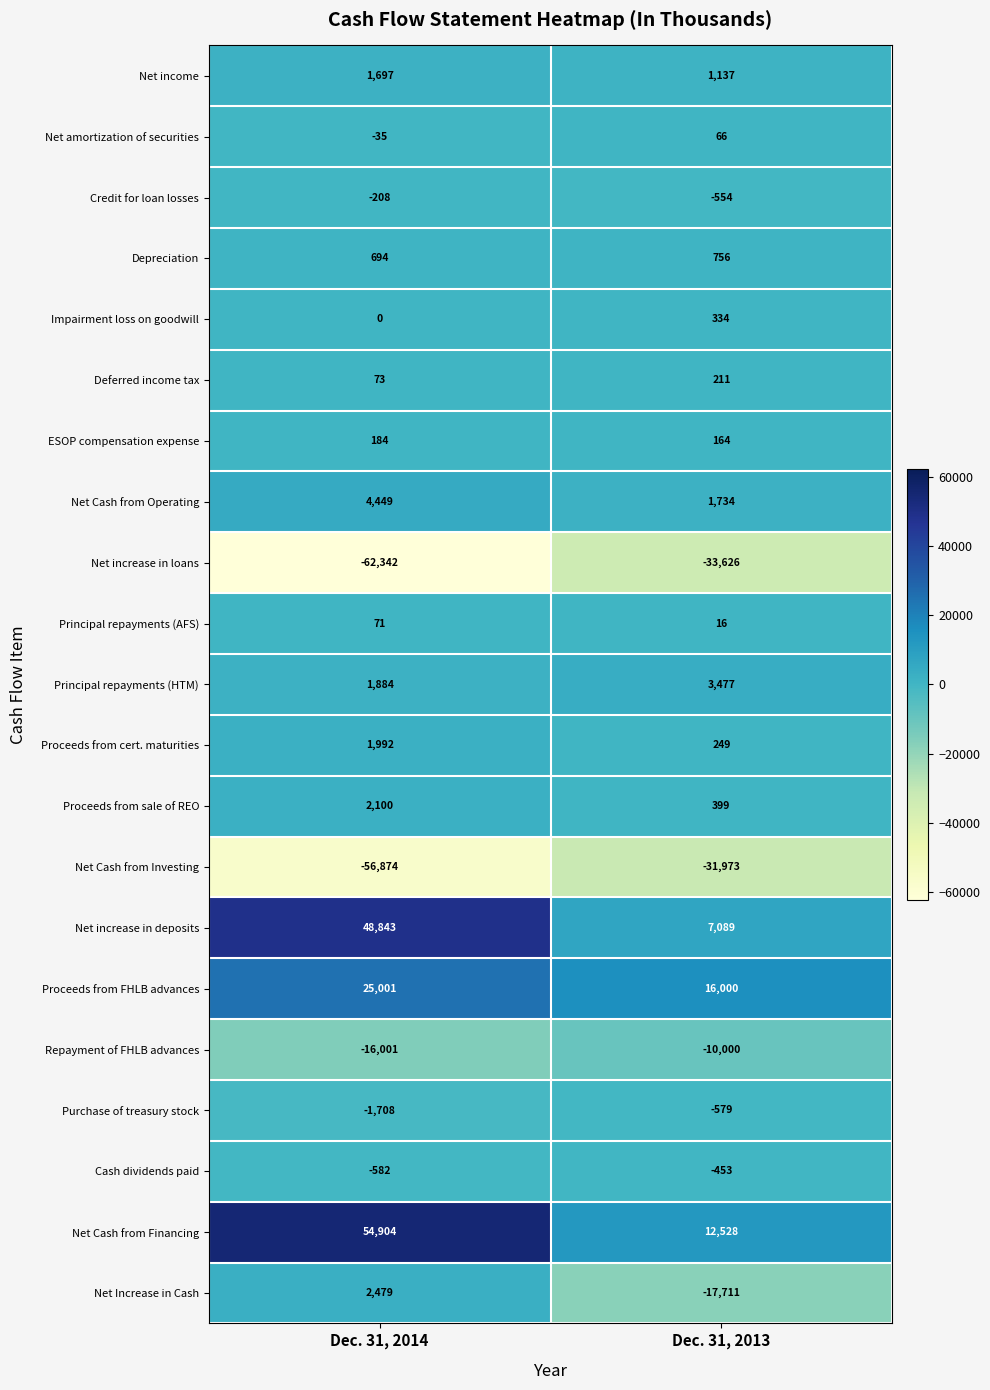

Which series changed the most between Dec. 31, 2014 and Dec. 31, 2013?

Net Cash from Financing